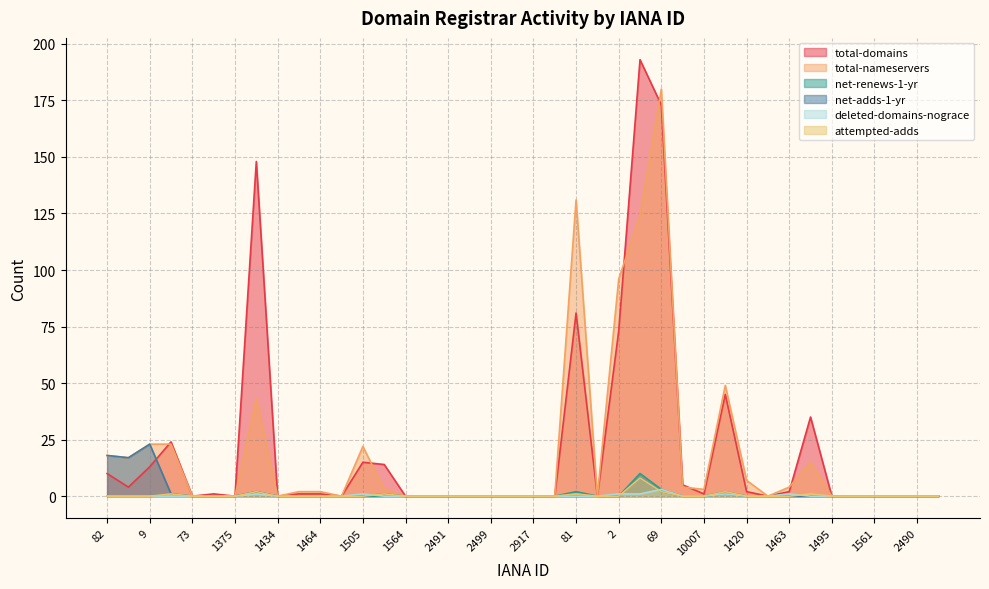

Between 2917 and 1387, which series saw the biggest shift?

total-nameservers